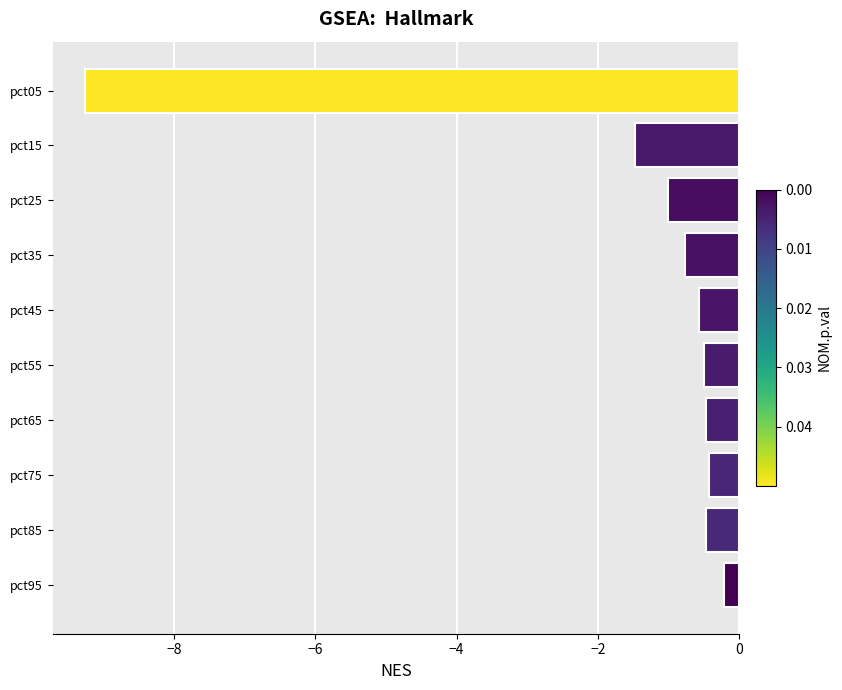

What is the greatest value displayed?

-0.2